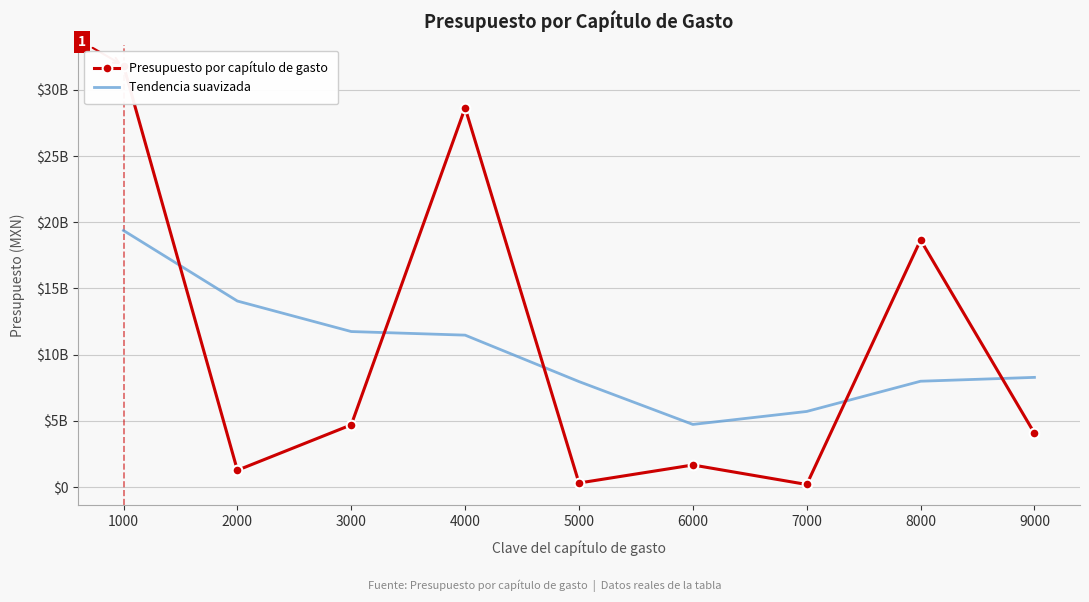

The value of Presupuesto por capítulo de gasto at 6000 is 2352739397. True or false?

False